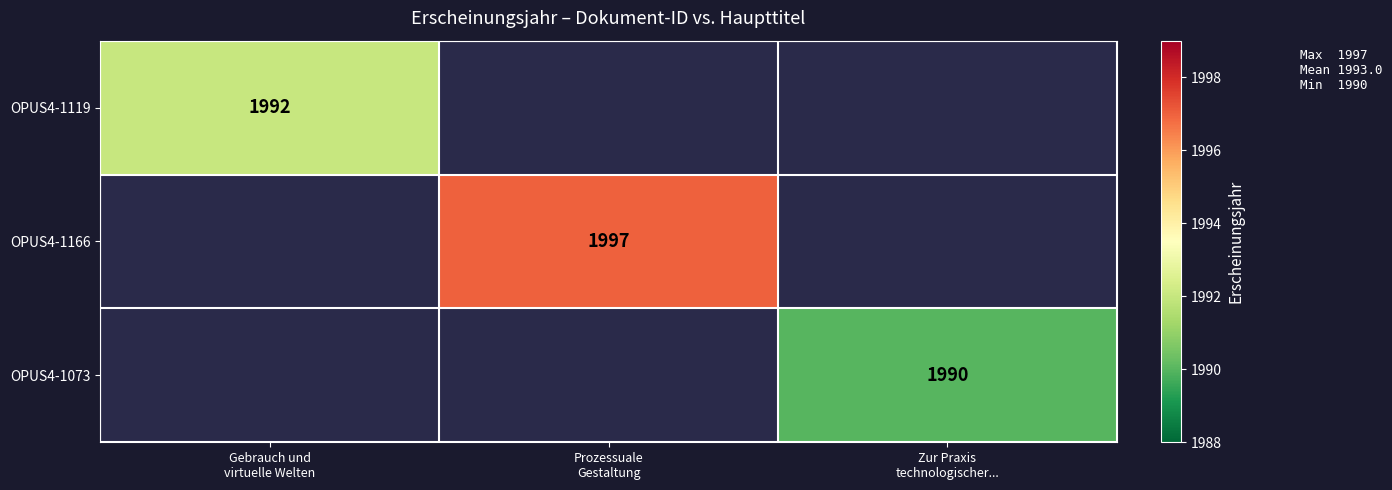

At which label is OPUS4-1119 closest to 1992?

Gebrauch und virtuelle Welten